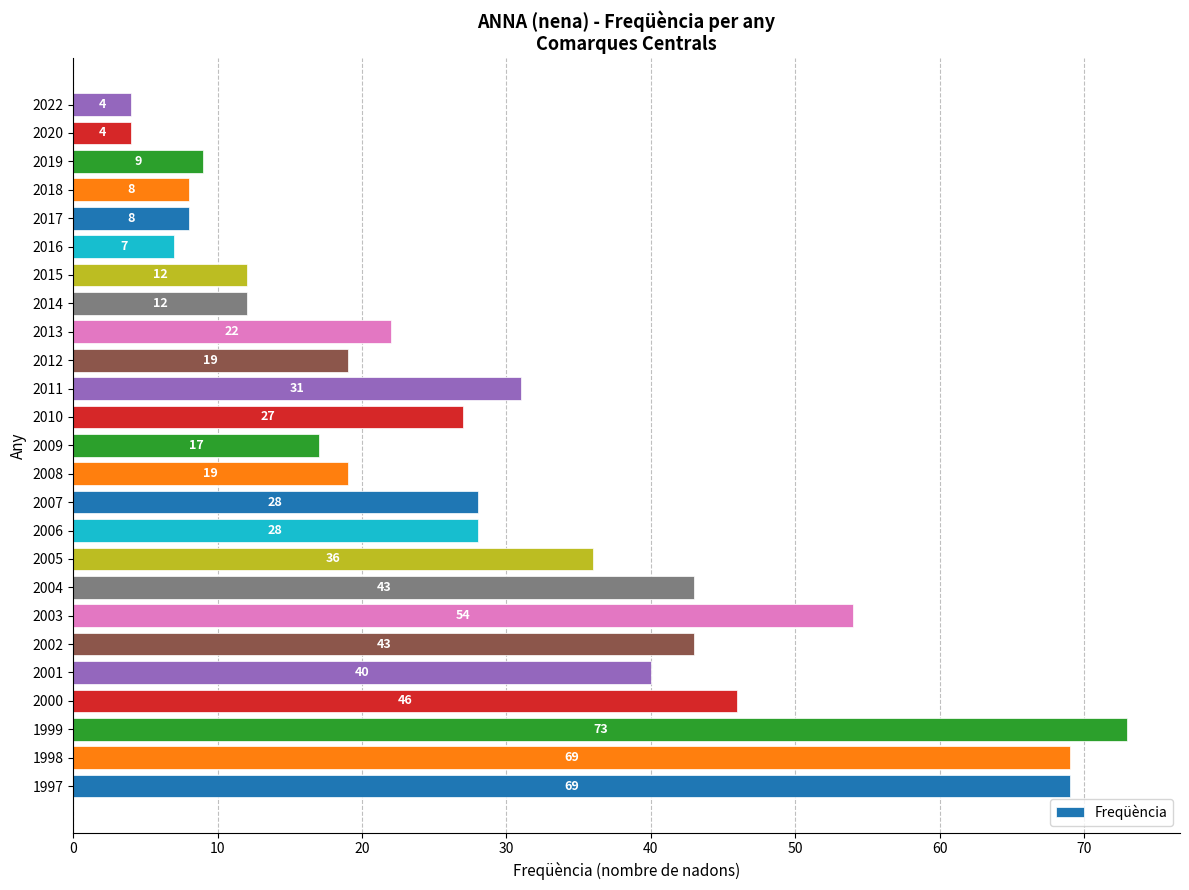

True or false: the data shows 7 at 2016.

True